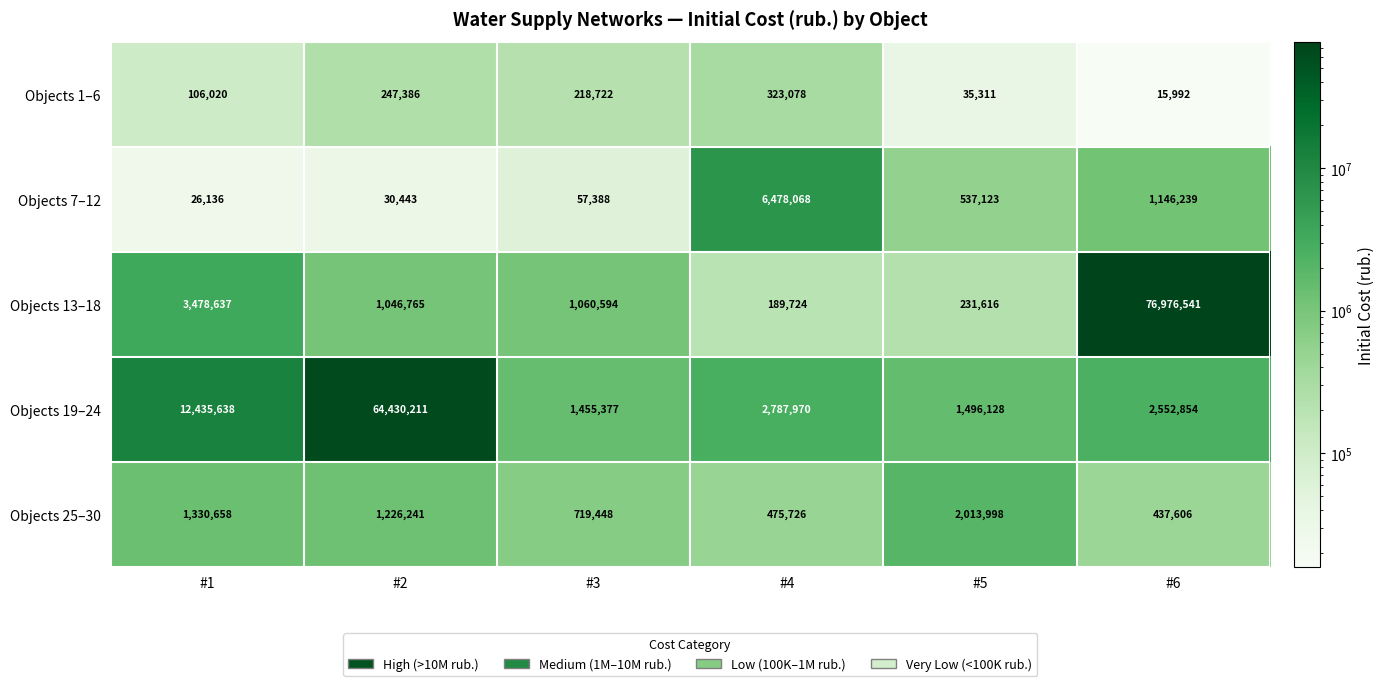

How many distinct data groups are displayed?

5